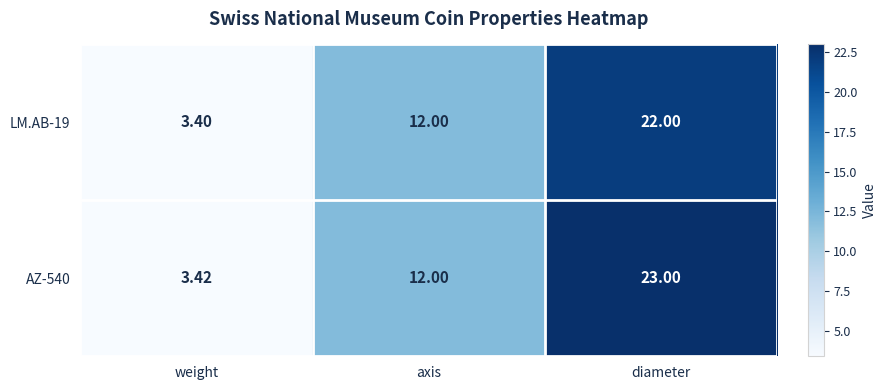

How many distinct data groups are displayed?

2